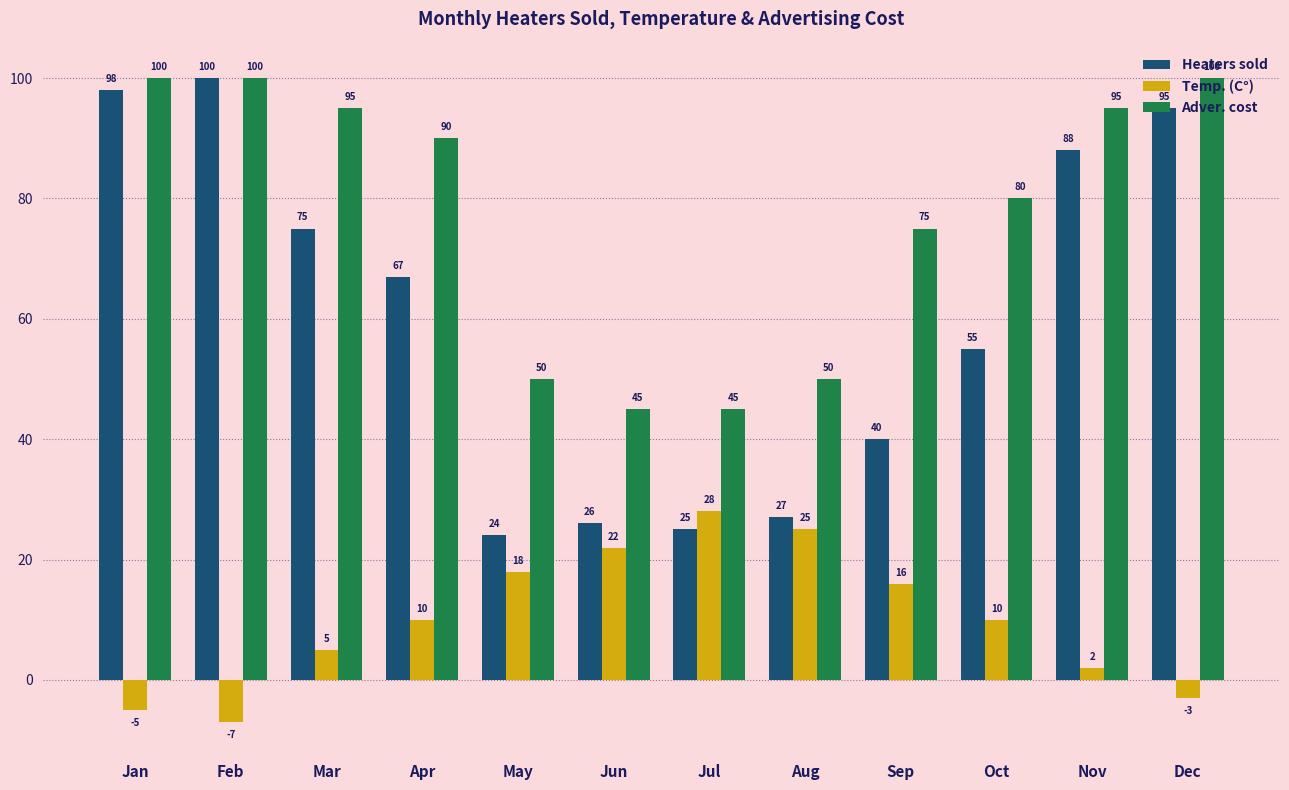

Where does the Adver. cost series first go above 90?

Jan